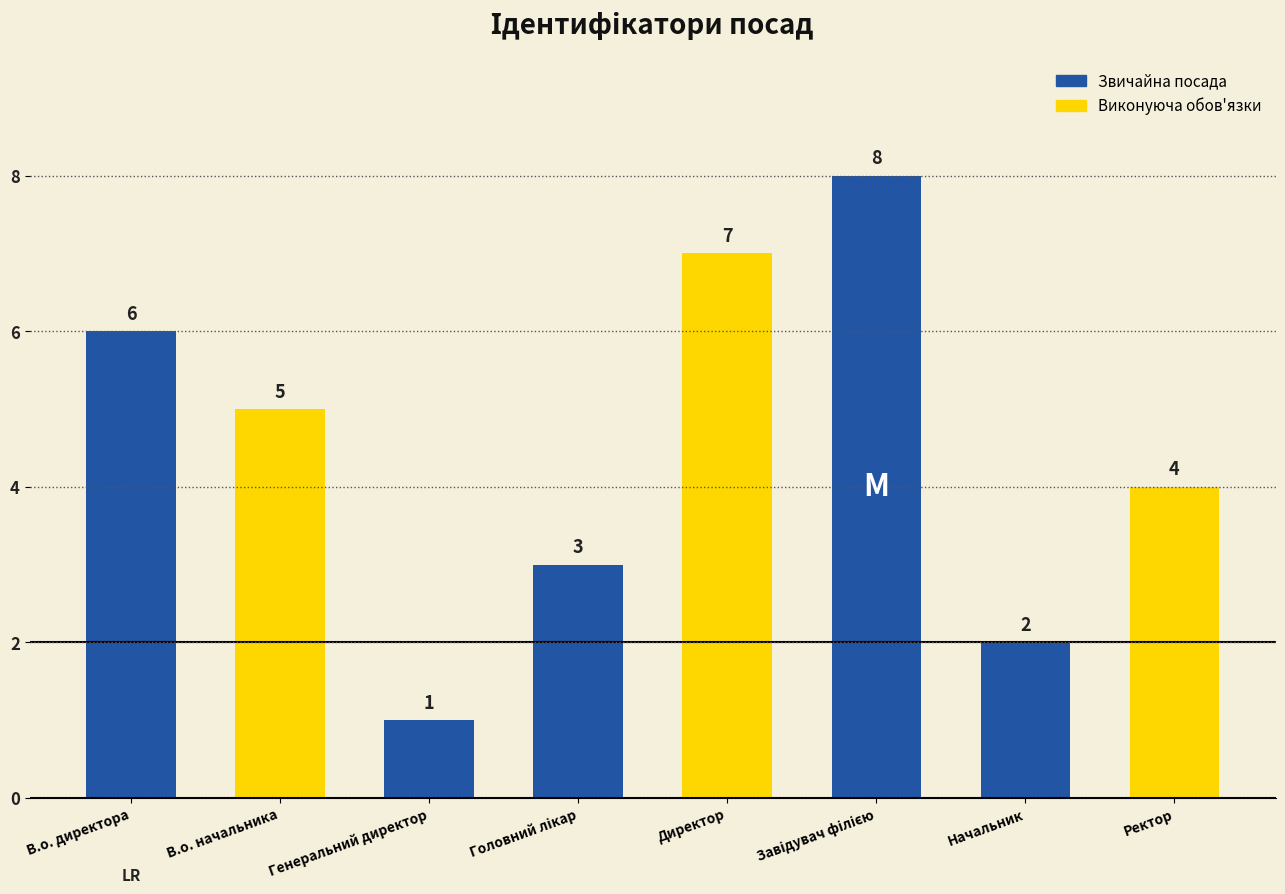

Is it true that the value at Директор is 7?

True